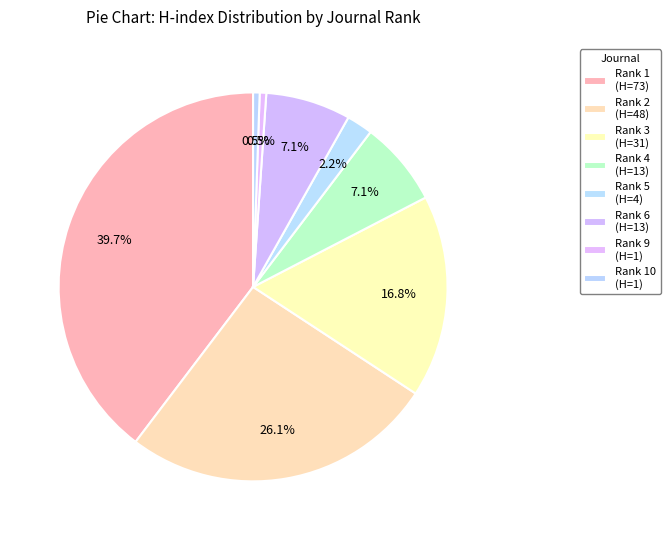

To the nearest percent, what is the difference between the Rank 4 (H=13) and Rank 5 (H=4) slice percentages?

5%